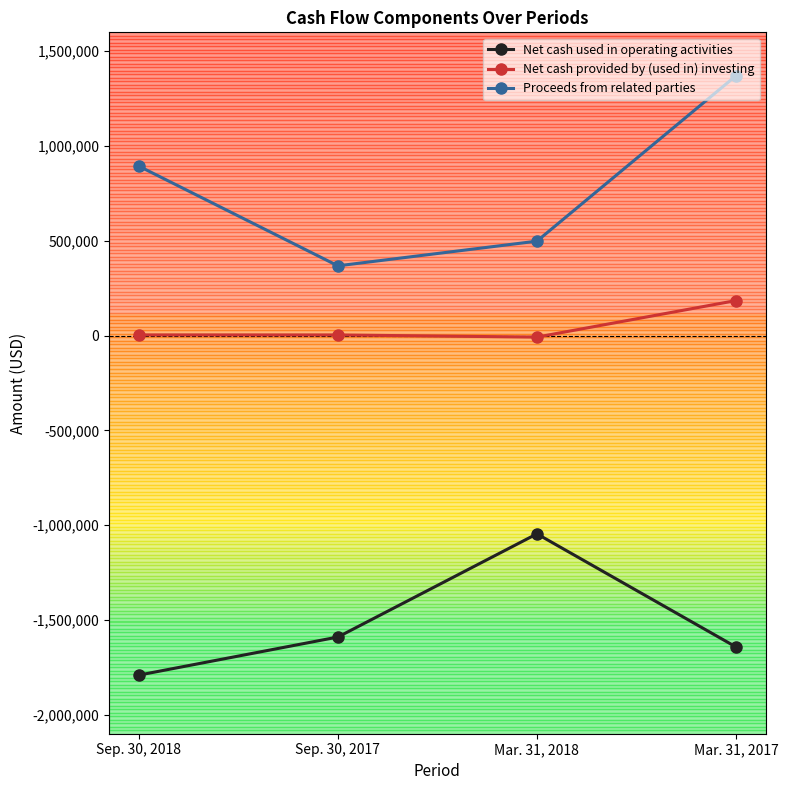

True or false: Net cash used in operating activities has more than 2 points higher than both neighbors.

False